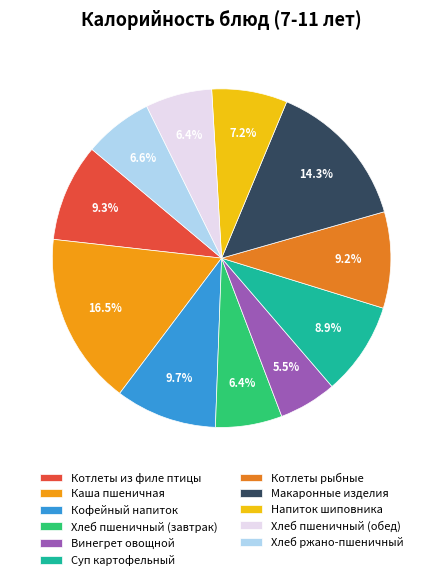

What is the ratio of the value at Хлеб ржано-пшеничный to the value at Хлеб пшеничный (завтрак)?

1.0